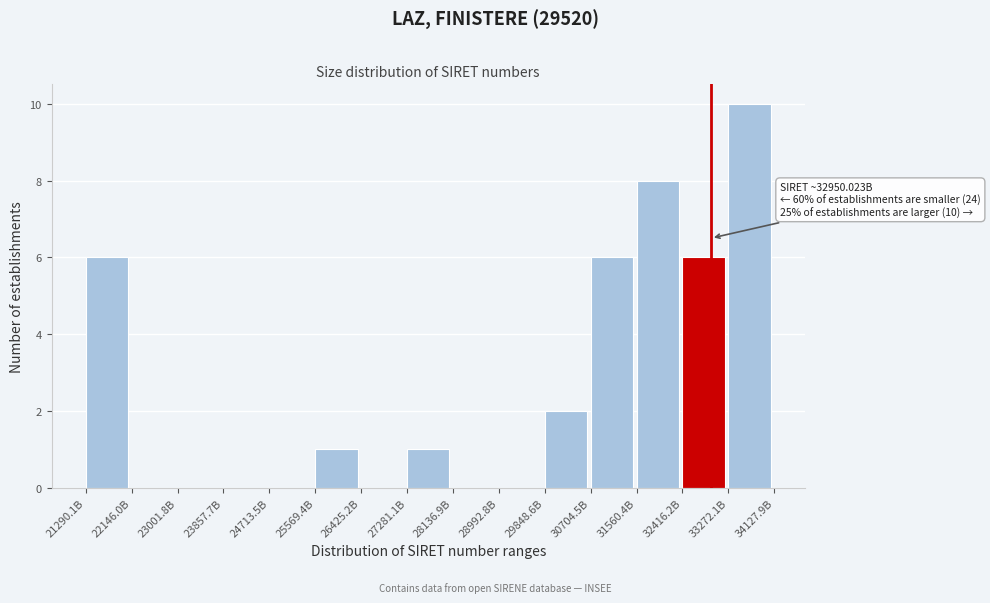

Reading left to right, what are all the values shown in this chart?

21290.1B=6	22146.0B=0	23001.8B=0	23857.7B=0	24713.5B=0	25569.4B=1	26425.2B=0	27281.1B=1	28136.9B=0	28992.8B=0	29848.6B=2	30704.5B=6	31560.4B=8	32416.2B=6	33272.1B=10